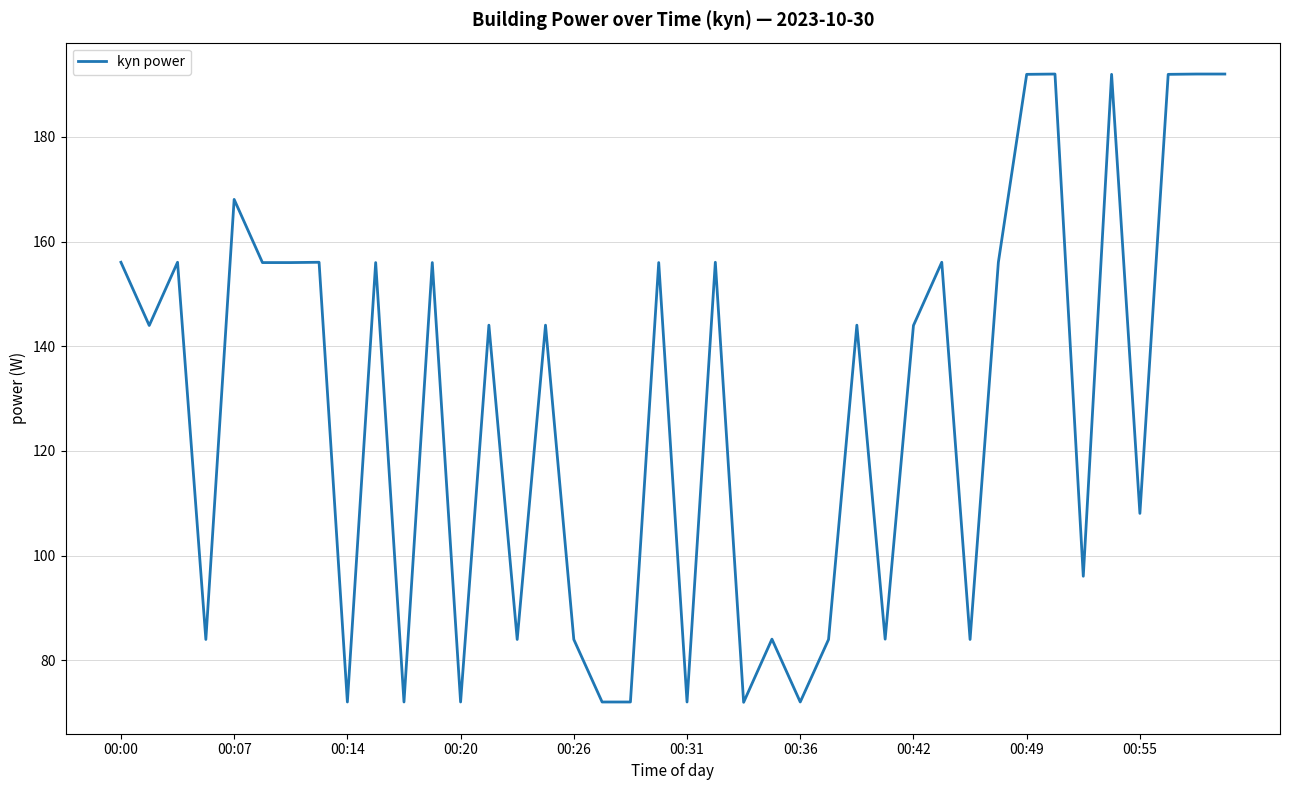

What is the maximum value shown in the chart?

192.0